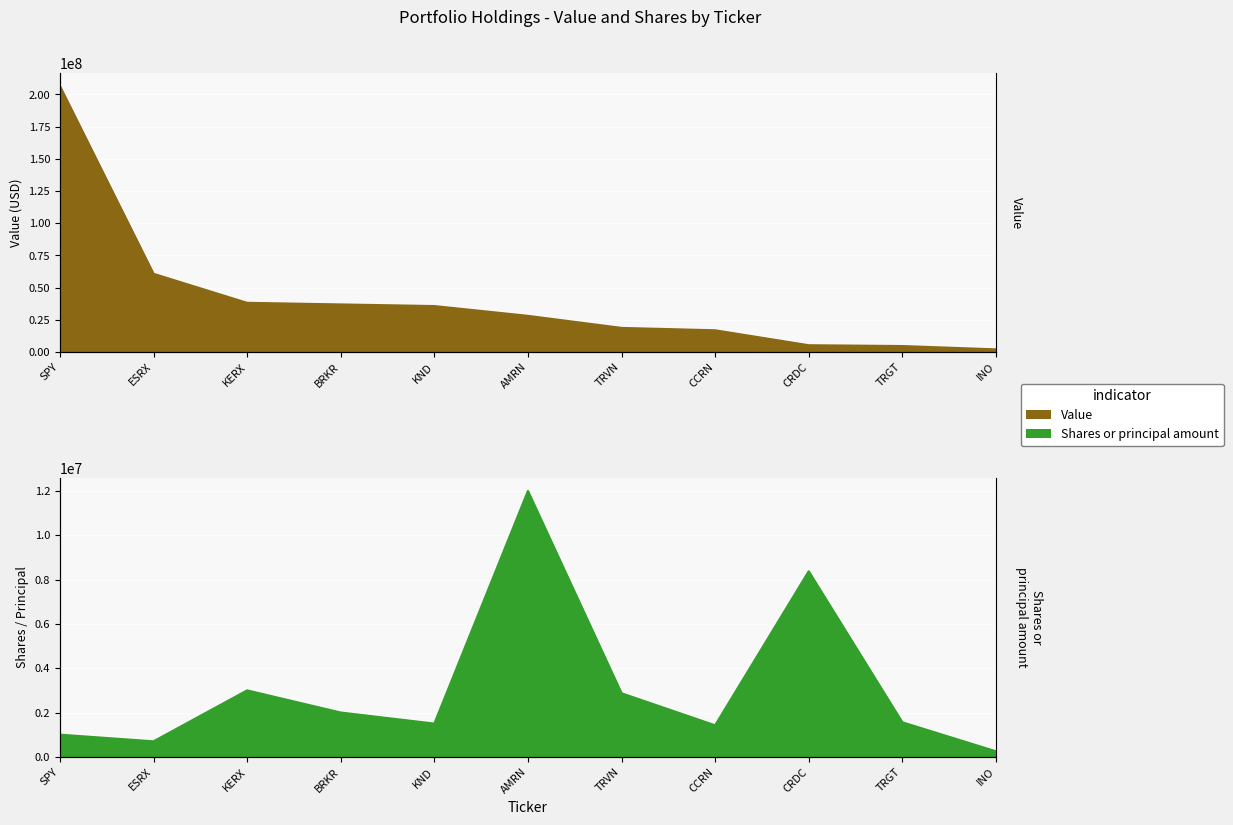

Which category has the lowest value in the Shares or principal amount series?

INO